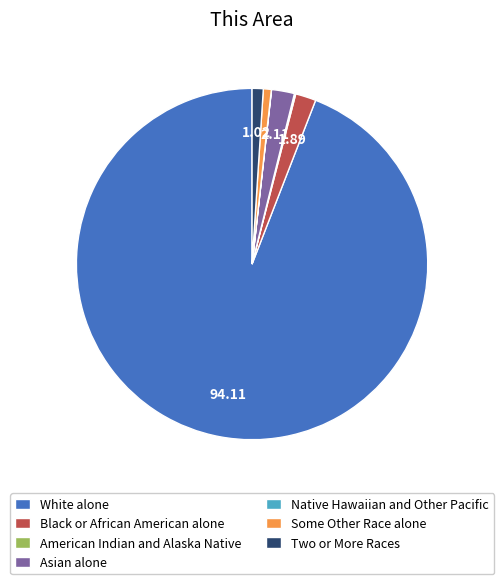

Combined, do Two or More Races and Some Other Race alone account for over 50%?

No